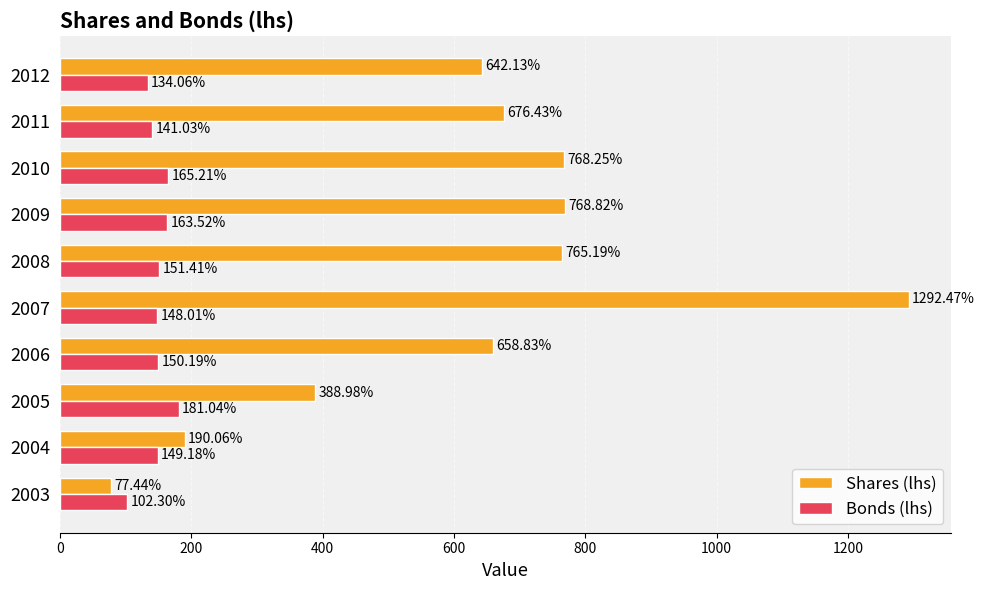

What is the spread (max minus min) of values at 2006?

508.6